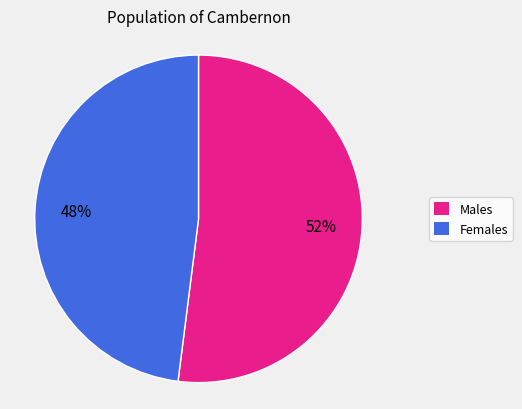

Is Males the majority of the pie?

Yes